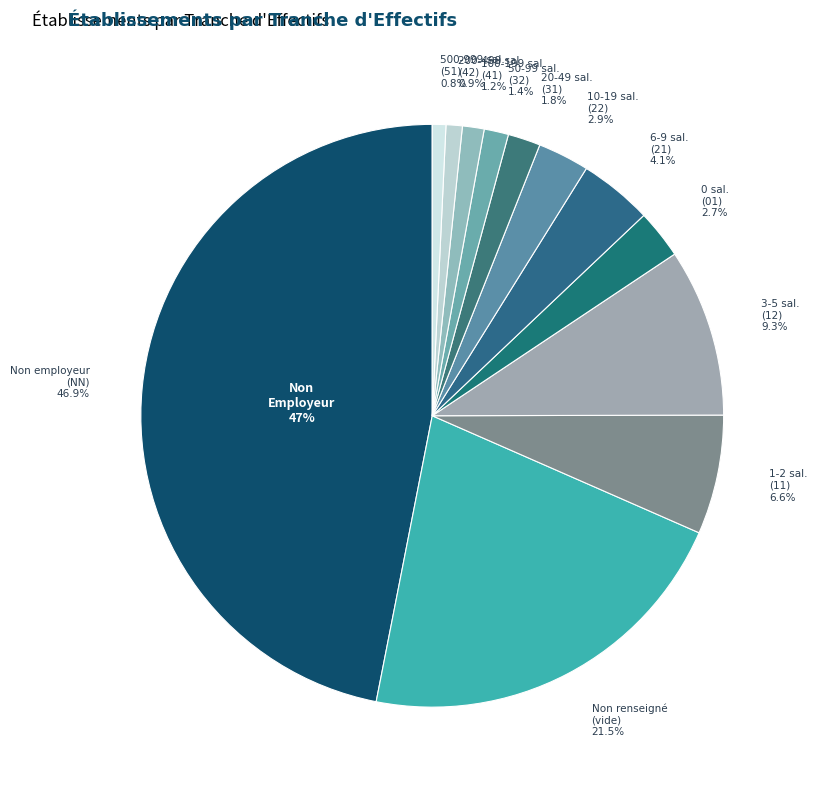

How many slices are in this pie chart?

12